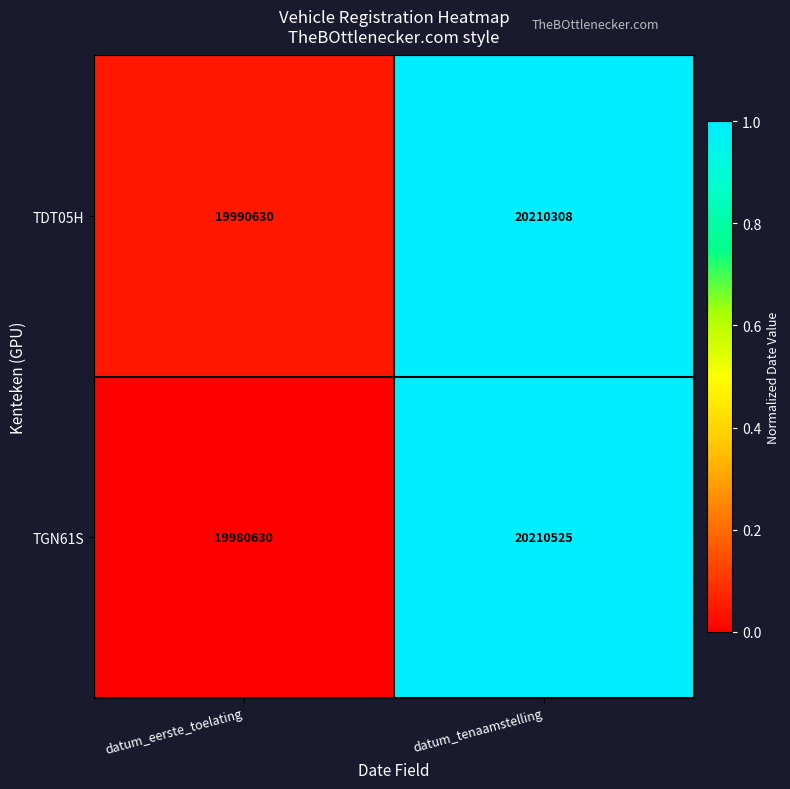

Which category has the highest value in the TGN61S series?

datum_tenaamstelling